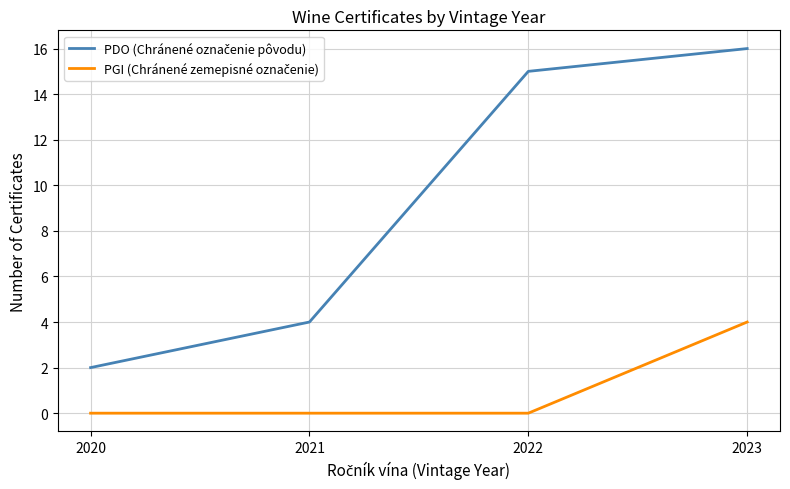

At which category is the sum across all series the highest?

2023